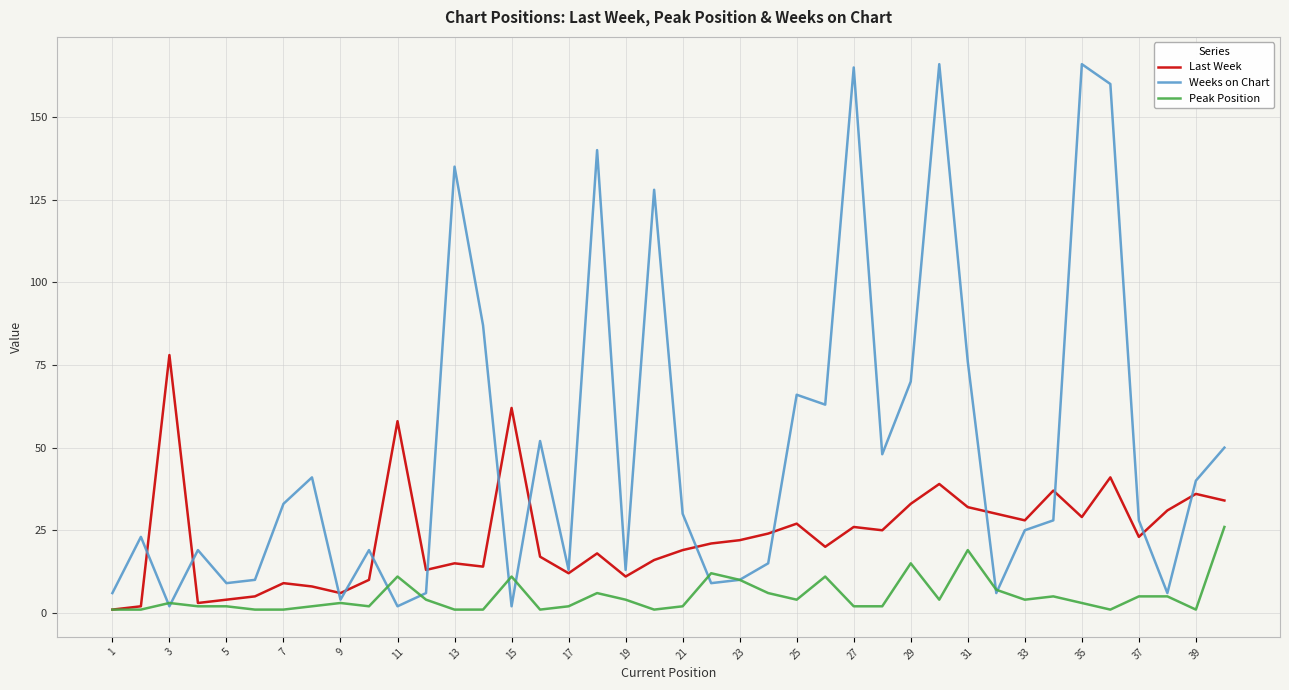

What is the maximum value shown in the chart?

166